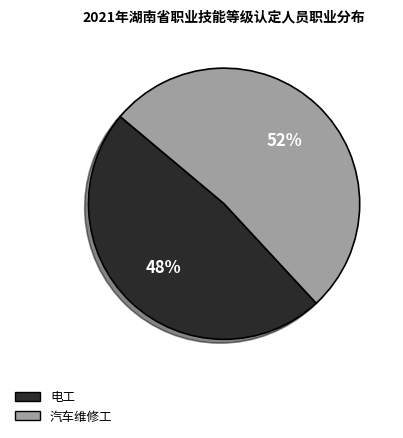

To the nearest percent, what is the combined percentage of 电工 and 汽车维修工?

100%